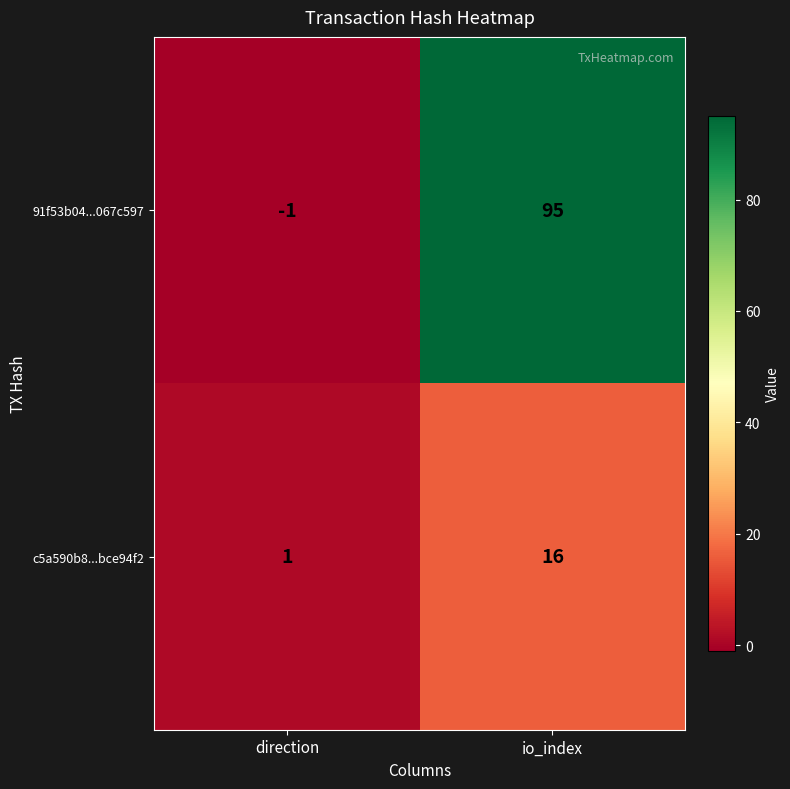

Read the 91f53b04...067c597 value at io_index, to the nearest 5.

95